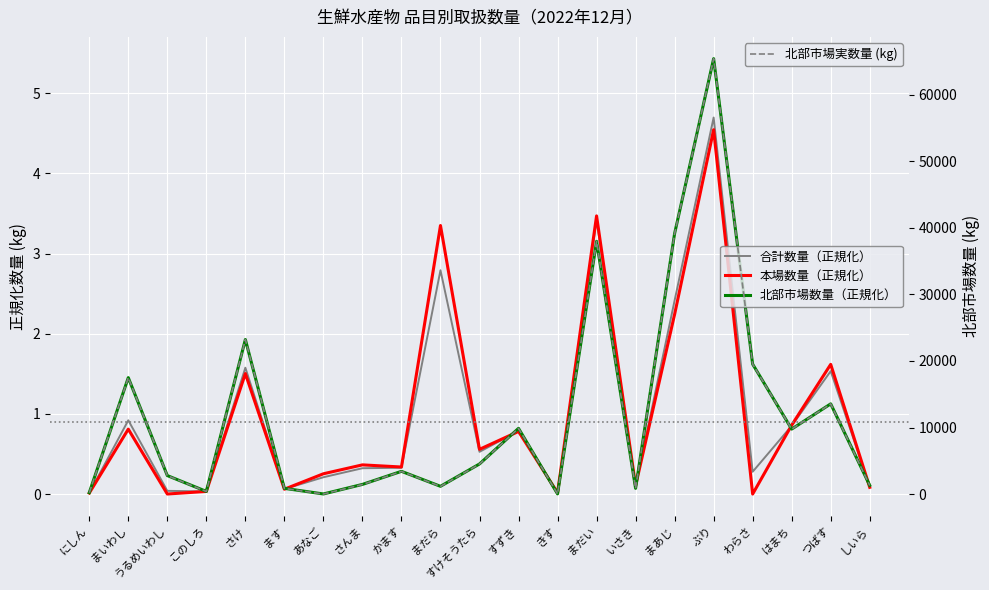

Which series has the largest total across all categories?

北部市場実数量 (kg)